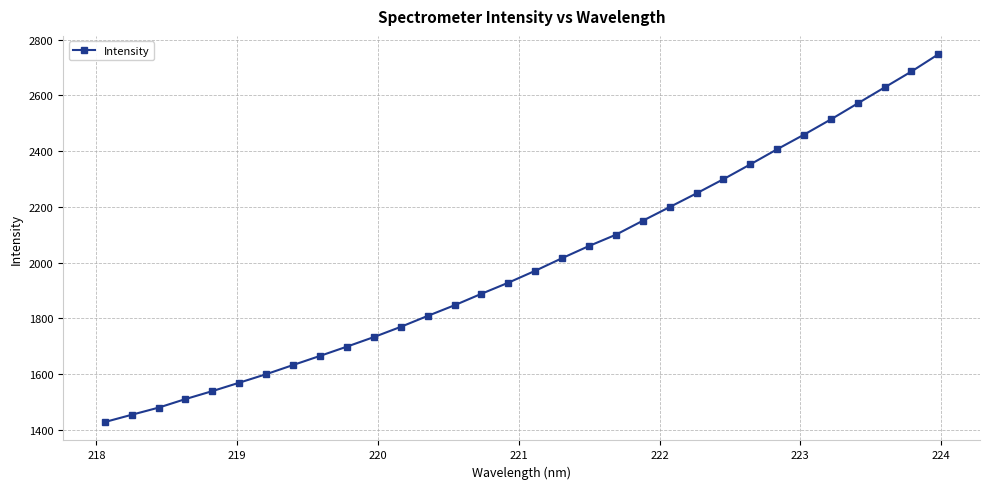

What is the value of the 28th point from the left?

2513.6